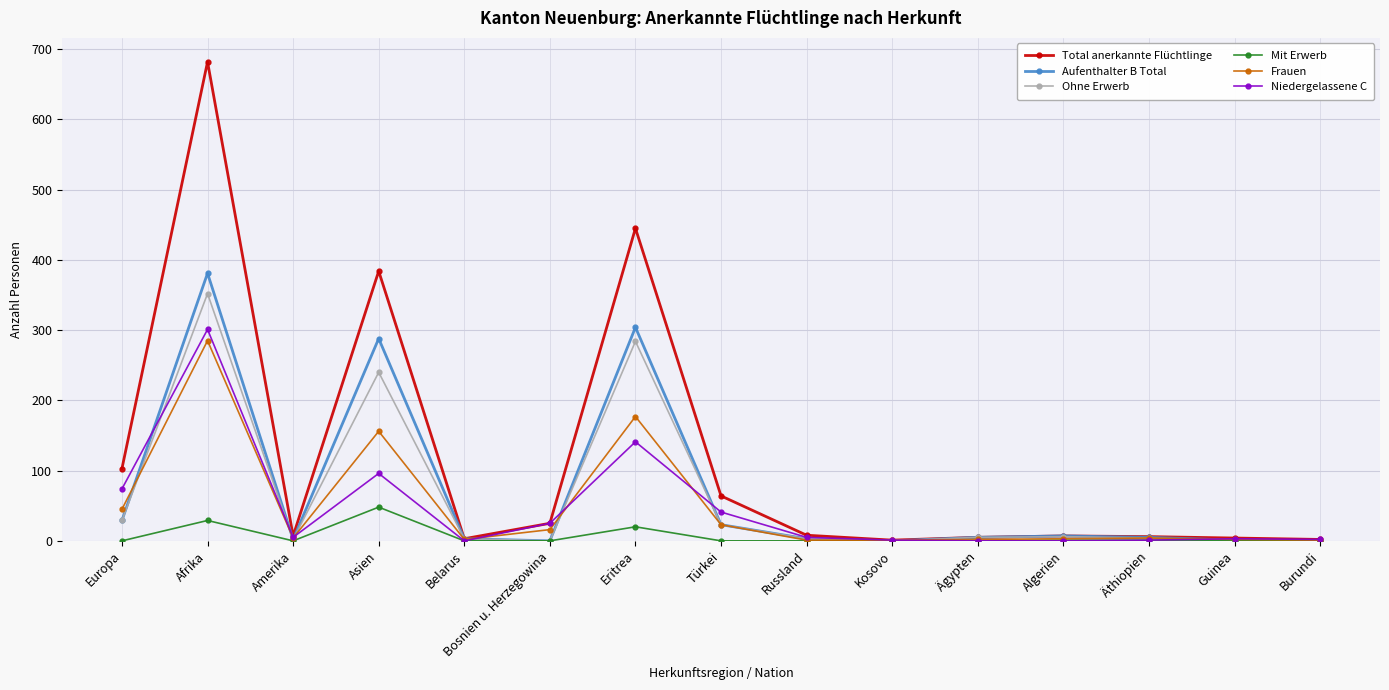

At which label does Niedergelassene C first exceed 5?

Europa